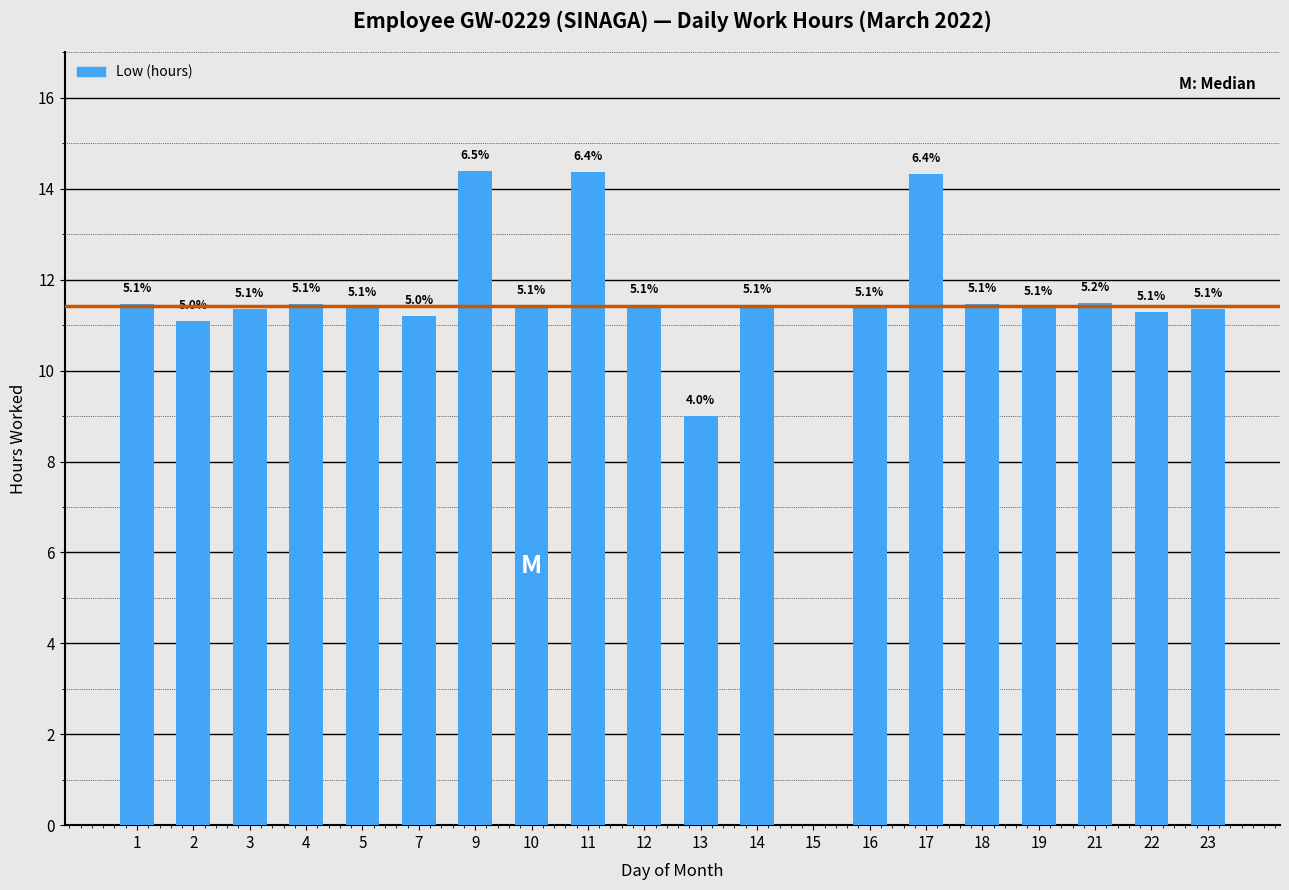

What is the sum of the values at 4 and 16?

22.8